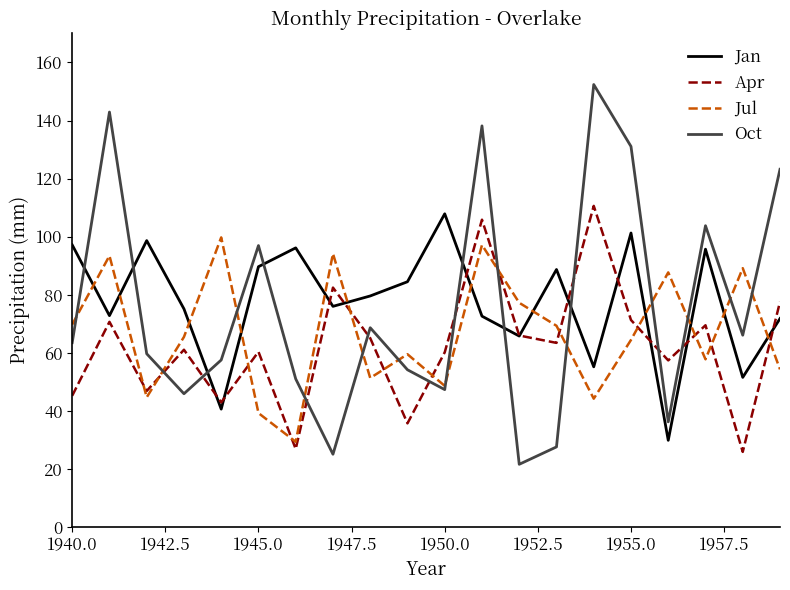

Which series has the largest range (max minus min)?

Oct